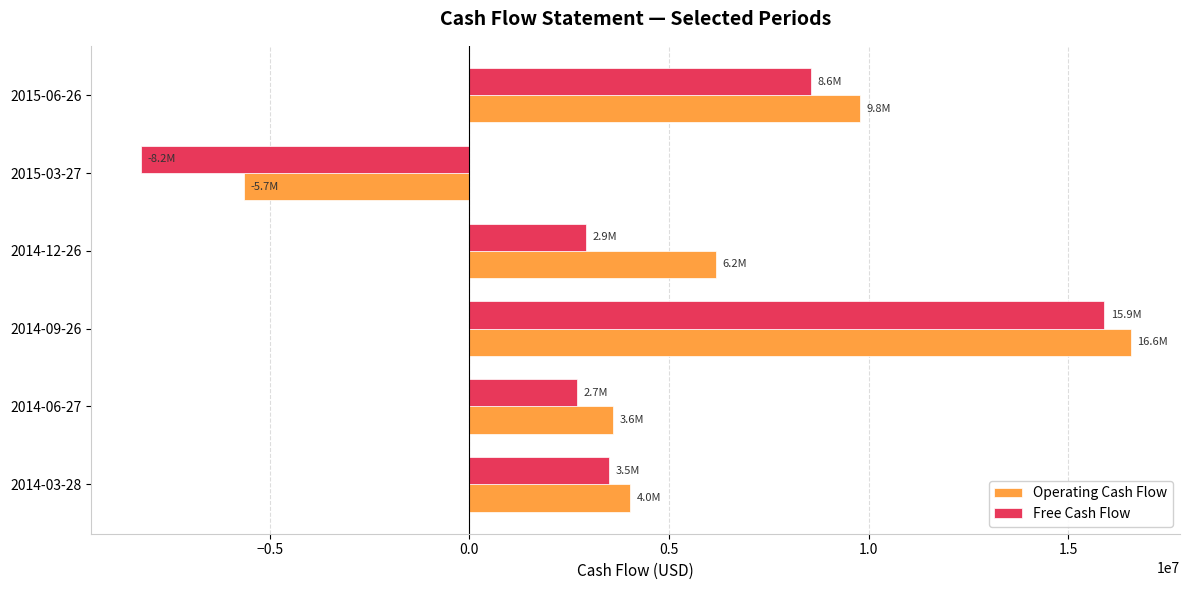

Which series has the largest range (max minus min)?

Free Cash Flow